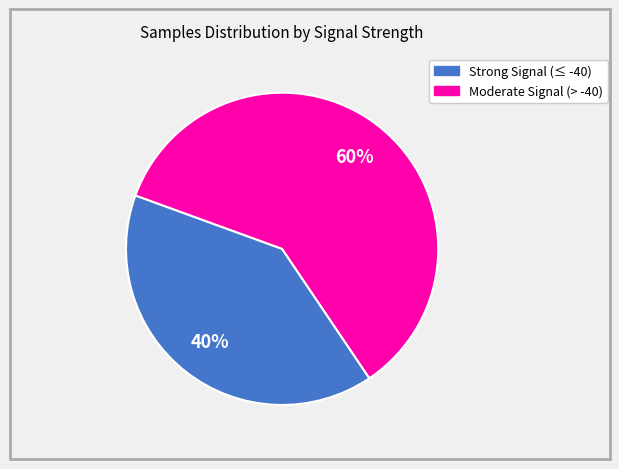

To the nearest percent, what is the average slice percentage?

50%